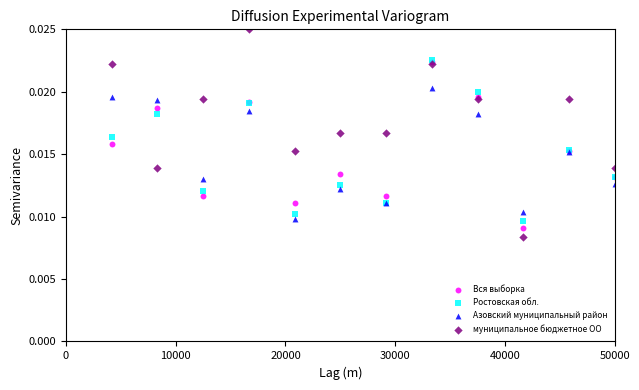

Which series has the widest spread of Y values?

муниципальное бюджетное ОО